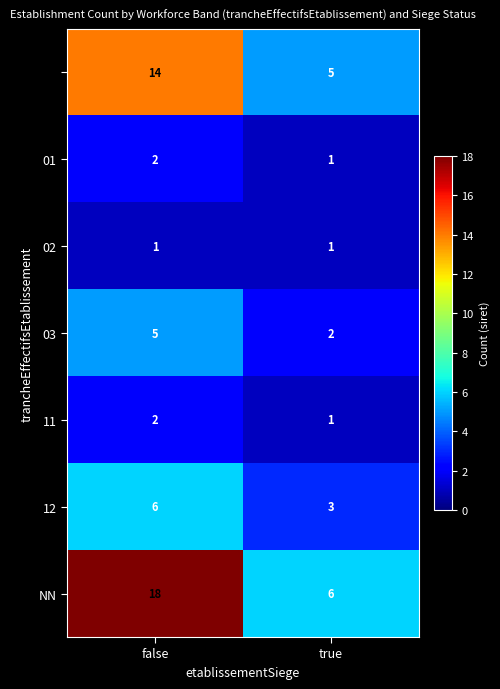

What is the total value across all series at true?

19